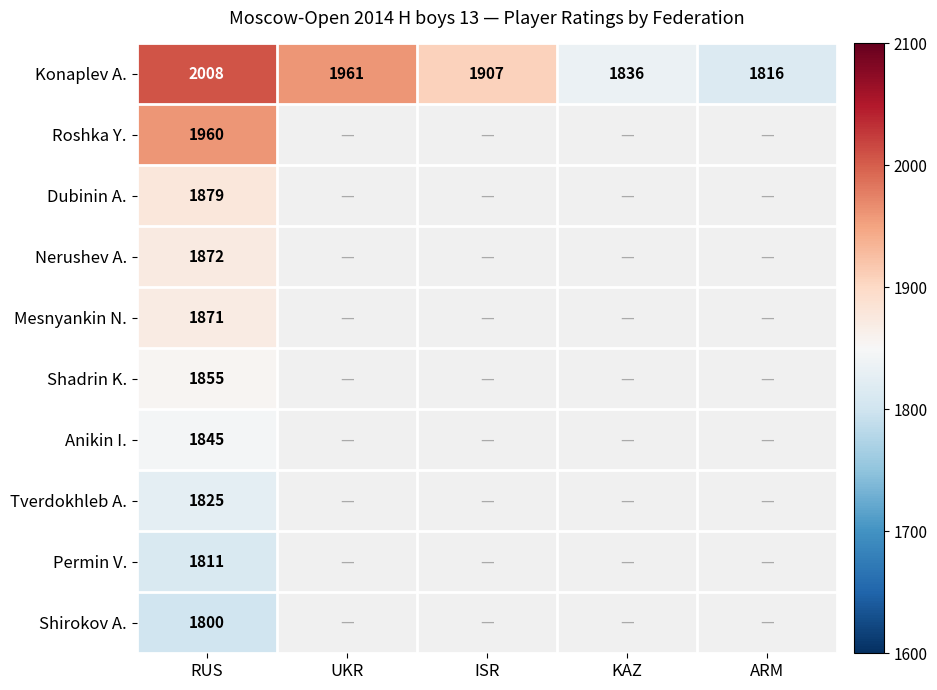

Is it true that Nerushev A. equals 517 at RUS?

False